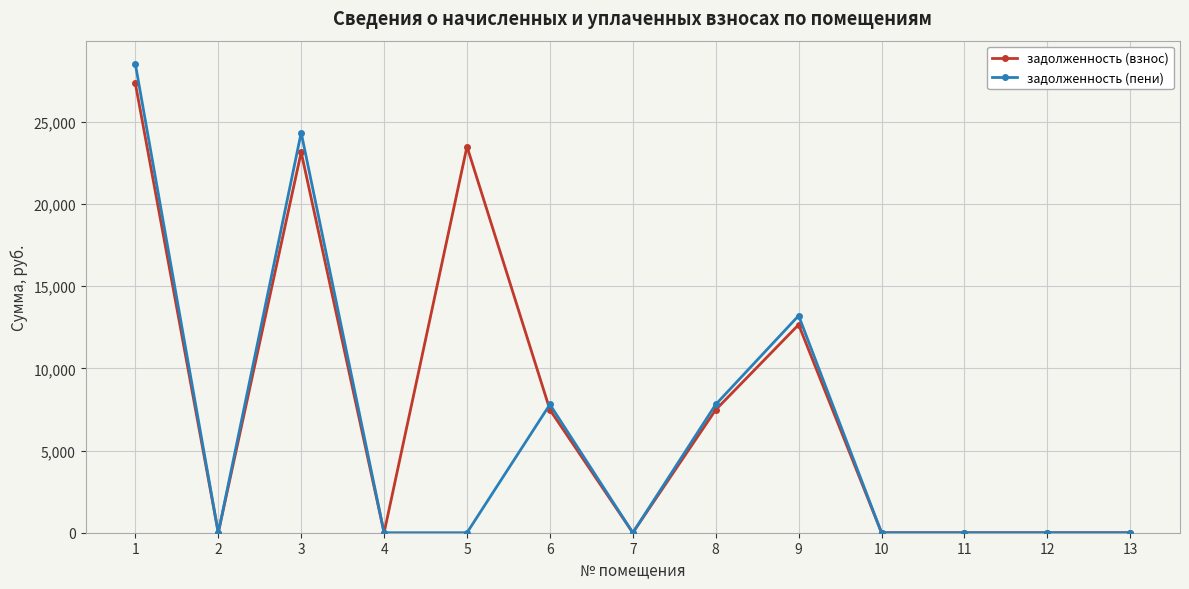

What is the sum of the задолженность (взнос) values at 5 and 1?

50837.6